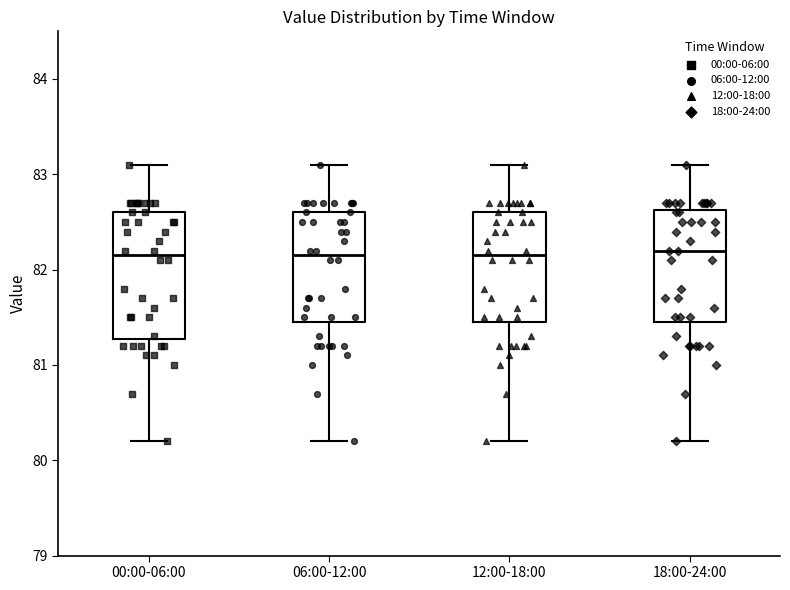

Reading left to right, transcribe this box plot: for each box, give where its median line is, the range the box spans, and where its two whiskers end, as read against the y-axis. The values are not printed on the chart, so give them approximately, as read against the axis.

00:00-06:00: median 82.2, box 81.3 to 82.6, whiskers 80.2 to 83.1
06:00-12:00: median 82.2, box 81.5 to 82.6, whiskers 80.2 to 83.1
12:00-18:00: median 82.2, box 81.5 to 82.6, whiskers 80.2 to 83.1
18:00-24:00: median 82.2, box 81.5 to 82.6, whiskers 80.2 to 83.1